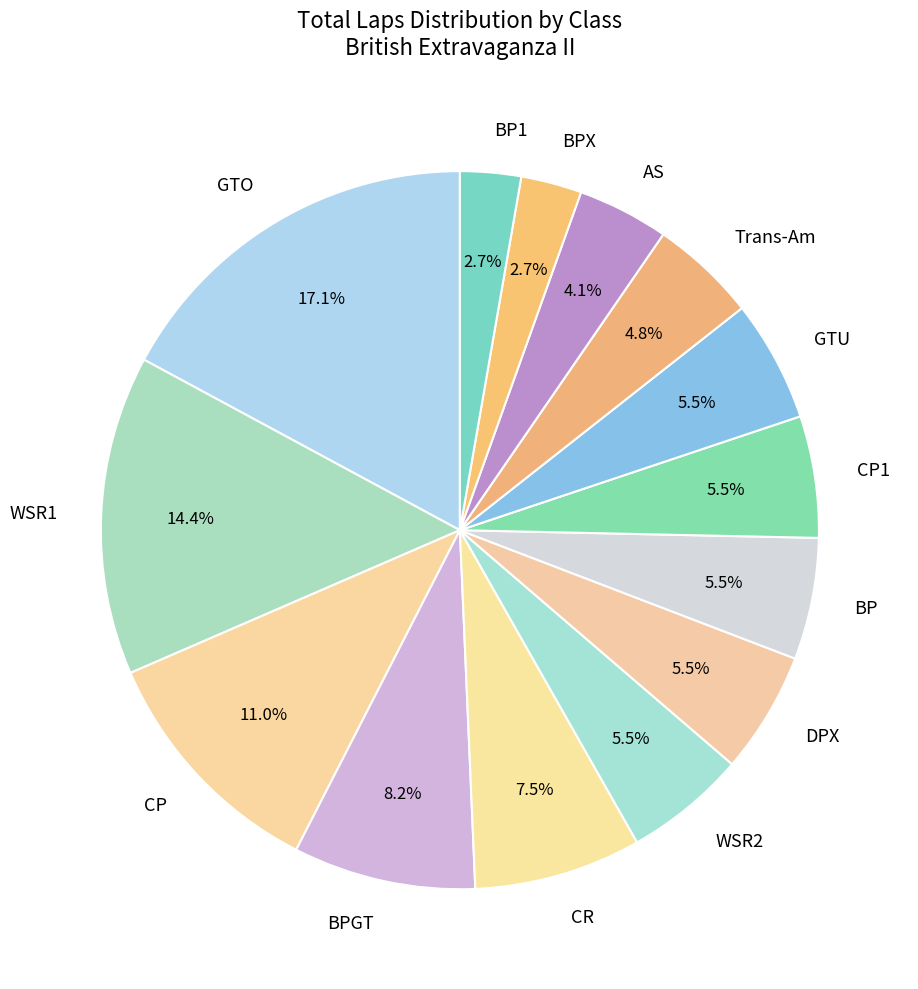

Which has a higher value, BP or BPGT?

BPGT